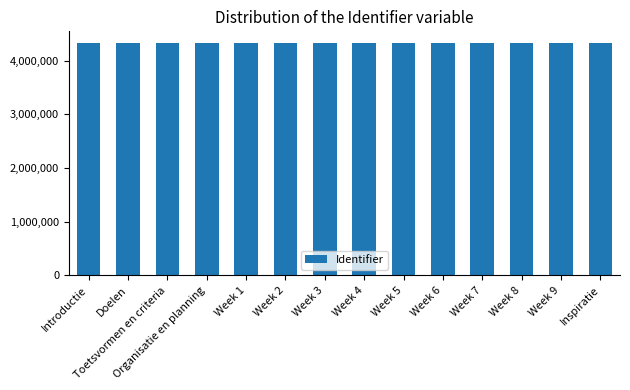

What is the label of the 3rd bar from the left?

Toetsvormen en criteria